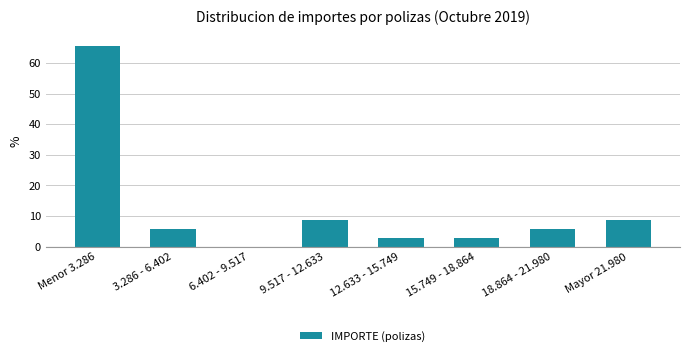

Reading left to right, transcribe all the data shown in this chart.

Menor 3.286=65.7	3.286 - 6.402=5.7	6.402 - 9.517=0.0	9.517 - 12.633=8.6	12.633 - 15.749=2.9	15.749 - 18.864=2.9	18.864 - 21.980=5.7	Mayor 21.980=8.6